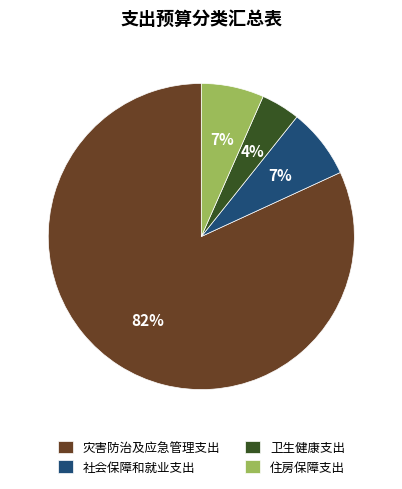

To the nearest percent, what is the average slice percentage?

25%